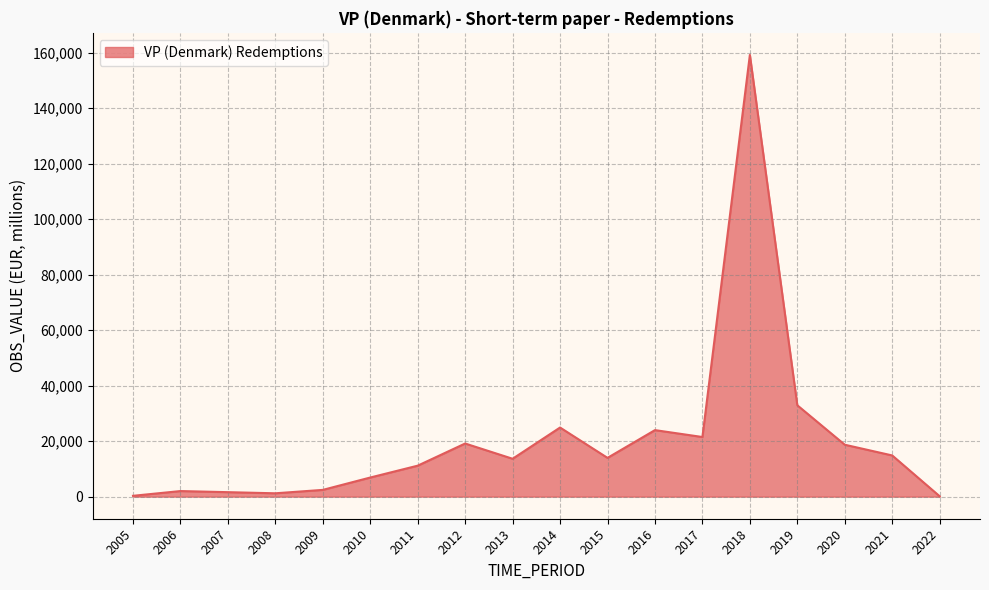

The value at 2014 is 11728.4. True or false?

False